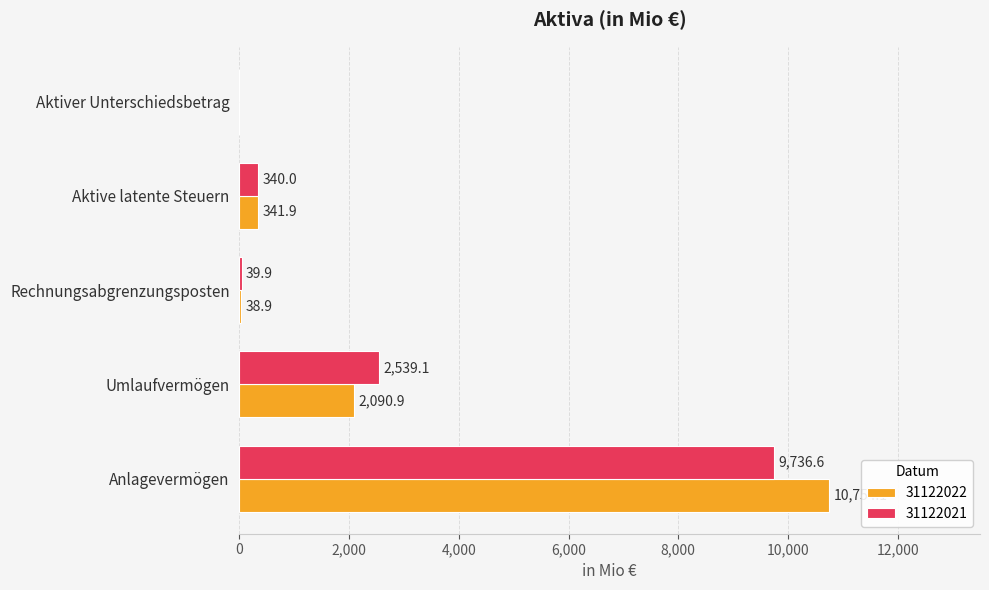

What is the maximum value for 31122022?

10754.1